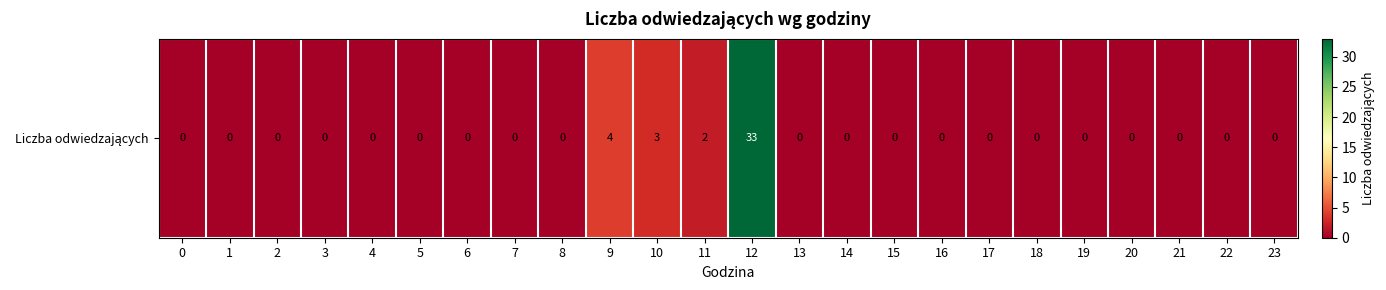

What is the average value?

2